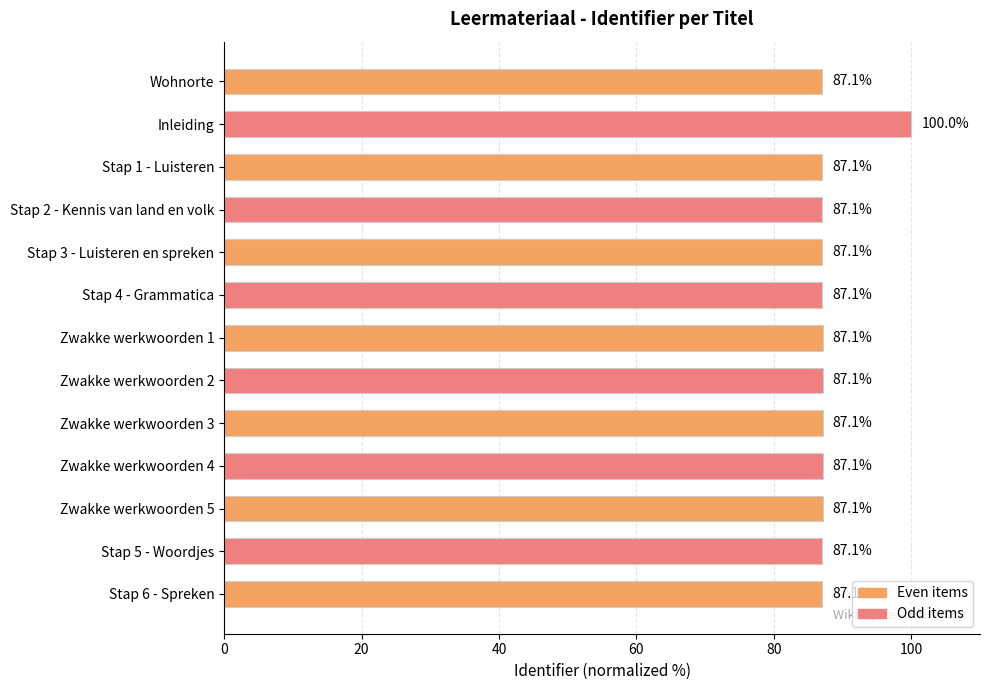

What is the smallest value displayed?

87.1